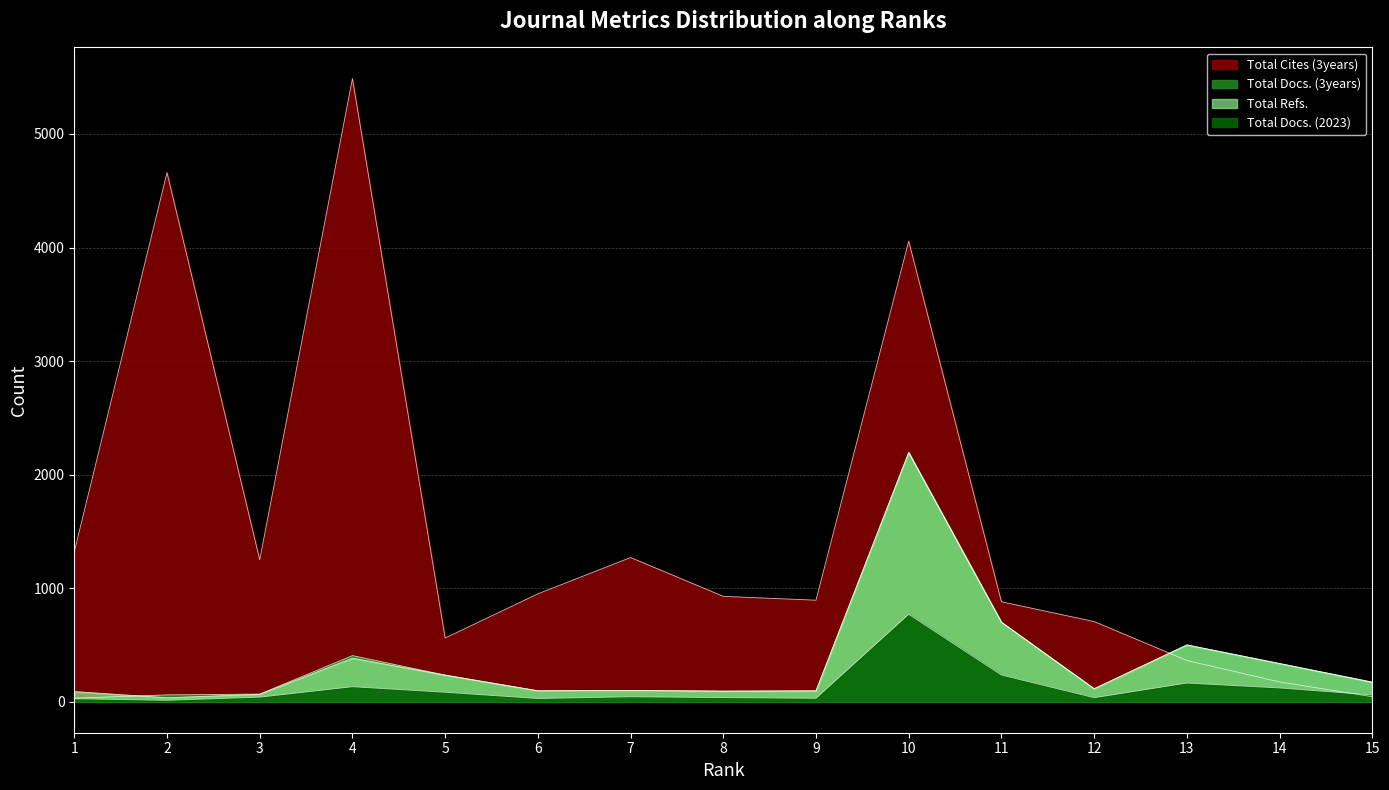

At which category does Total Refs. reach its first local peak?

4